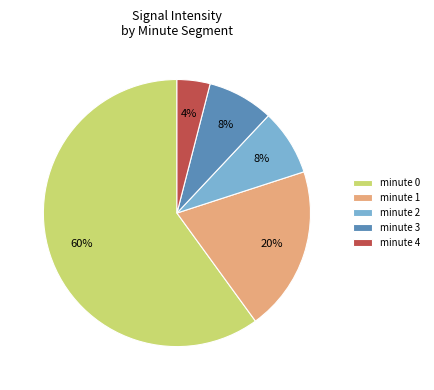

Which slice is the smallest?

minute 4